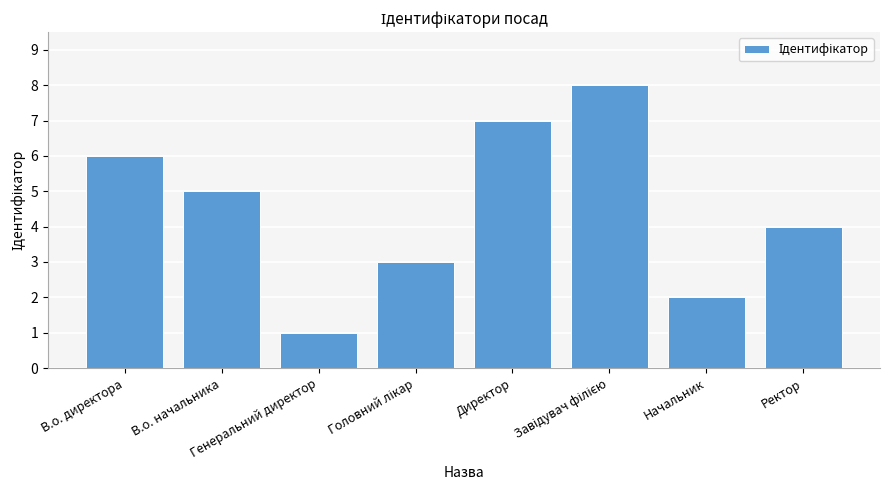

What is the difference between the maximum and minimum values?

7